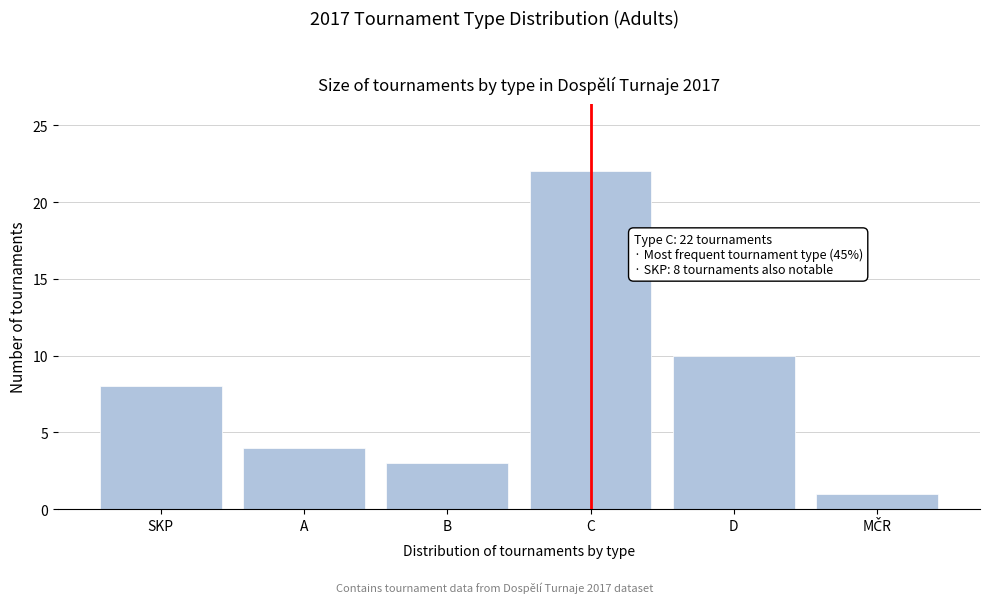

Reading right to left, what are all the values shown in this chart?

1	10	22	3	4	8